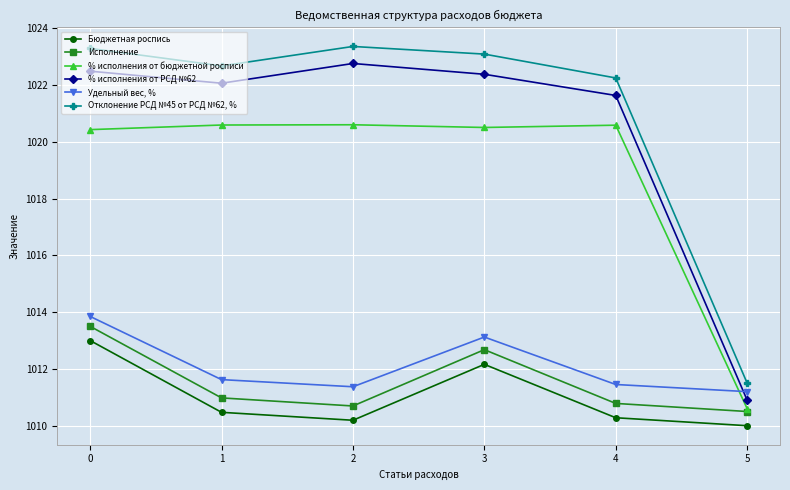

Reading left to right, what are all the values shown in this chart?

Бюджетная роспись: 1013.0	1010.5	1010.2	1012.2	1010.3	1010.0
Исполнение: 1013.5	1011.0	1010.7	1012.7	1010.8	1010.5
% исполнения от бюджетной росписи: 1020.4	1020.6	1020.6	1020.5	1020.6	1010.6
% исполнения от РСД №62: 1022.5	1022.1	1022.8	1022.4	1021.6	1010.9
Удельный вес, %: 1013.8	1011.6	1011.4	1013.1	1011.5	1011.2
Отклонение РСД №45 от РСД №62, %: 1023.3	1022.7	1023.4	1023.1	1022.2	1011.5